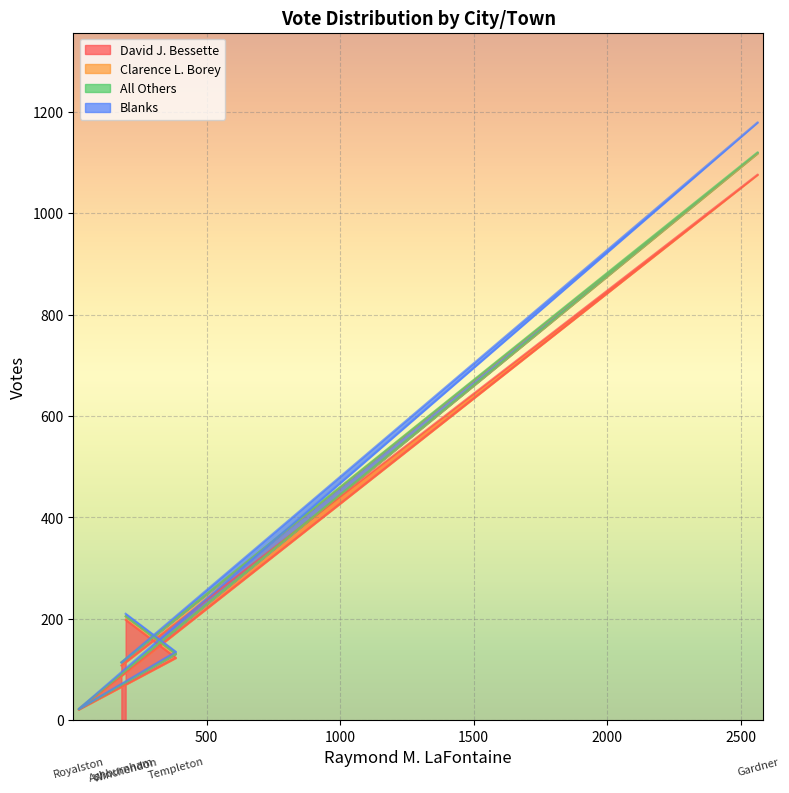

What is the difference between the David J. Bessette values at Winchendon and Royalston?

177